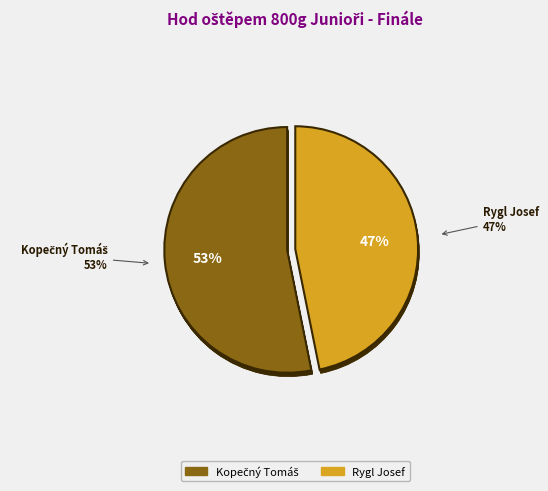

To the nearest percent, what is the combined percentage of Rygl Josef and Kopečný Tomáš?

100%